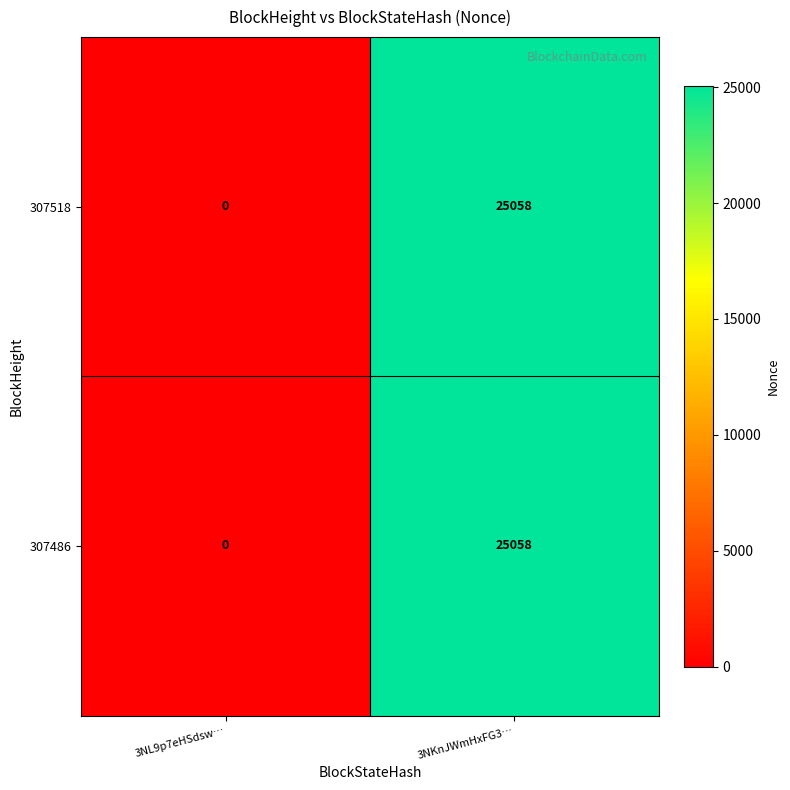

What is the total value across all series at 3NKnJWmHxFG3…?

50116